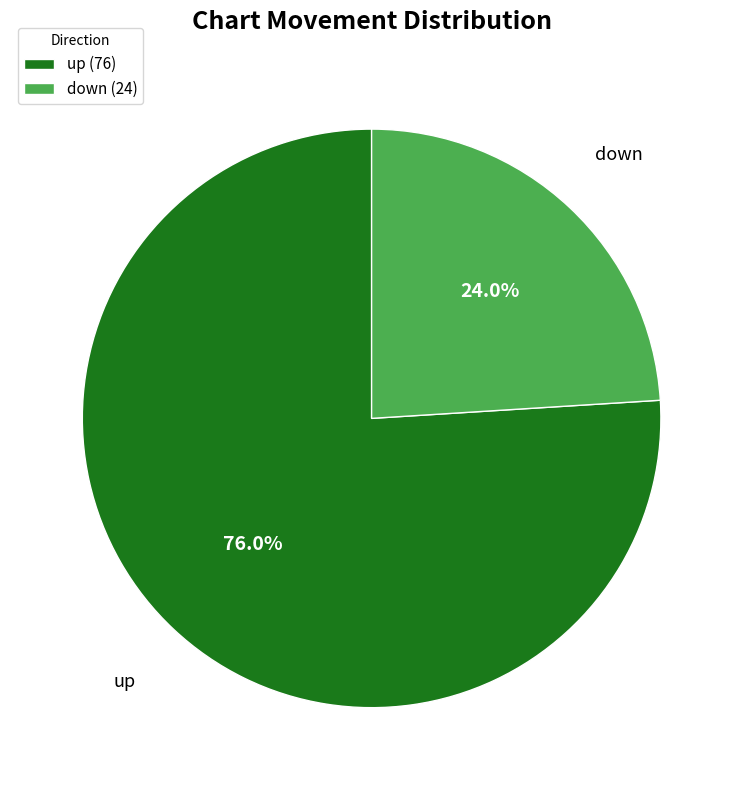

Which has a higher value, up or down?

up